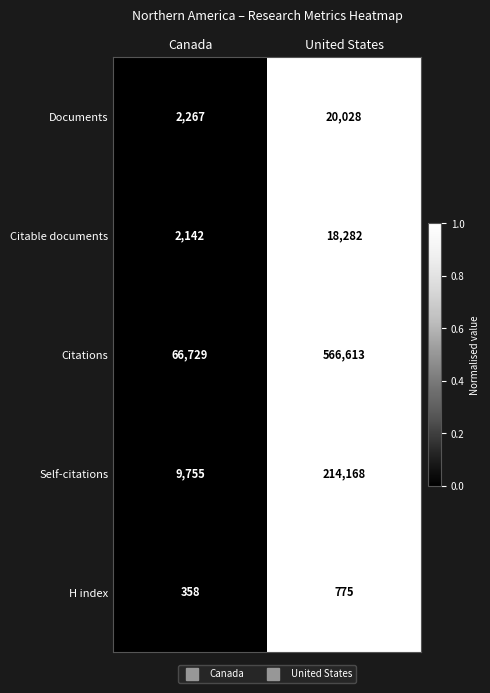

Which category has the lowest value across all series?

Canada